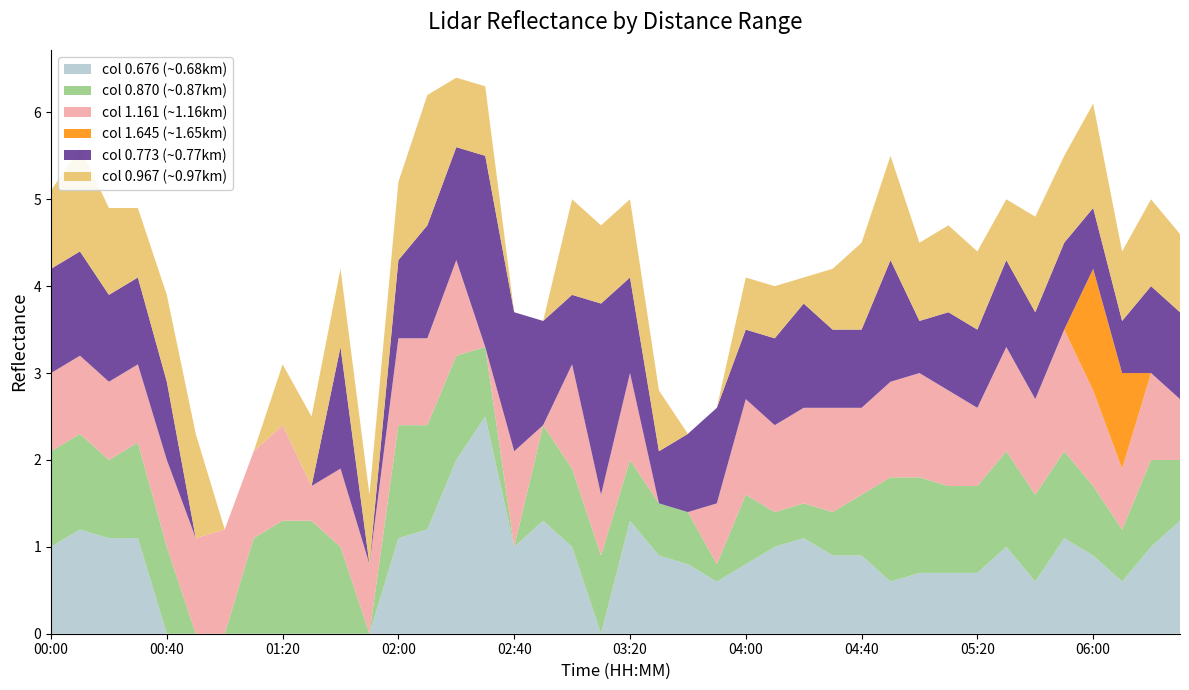

What is the total value across all series at 04:00?

4.1